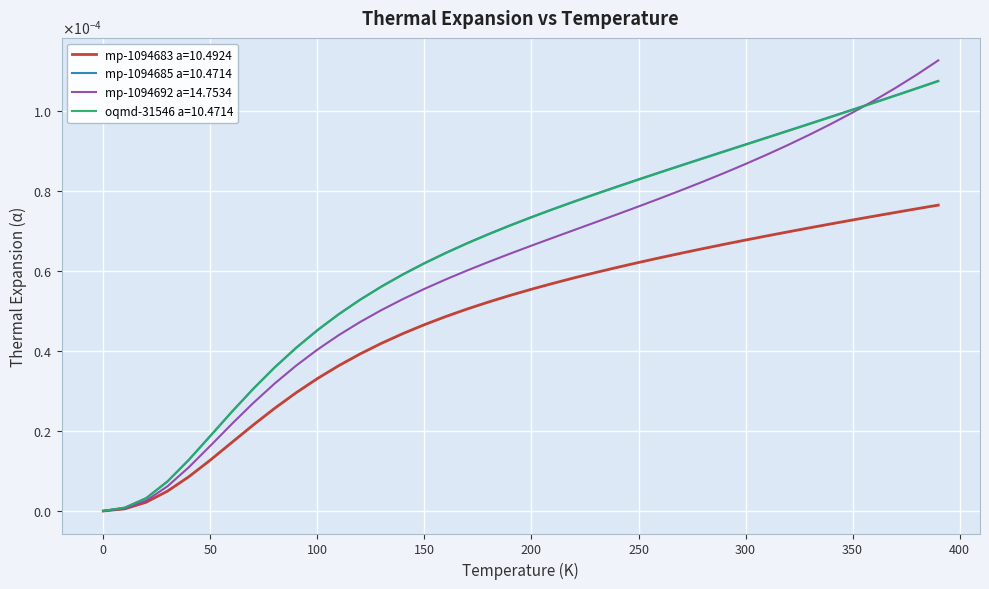

Does the chart display data point markers on the line(s)?

No